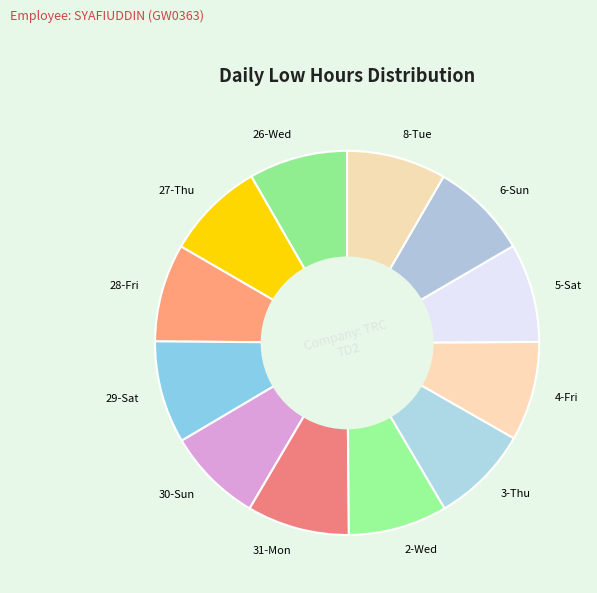

True or false: 27-Thu accounts for 18% of the total.

False